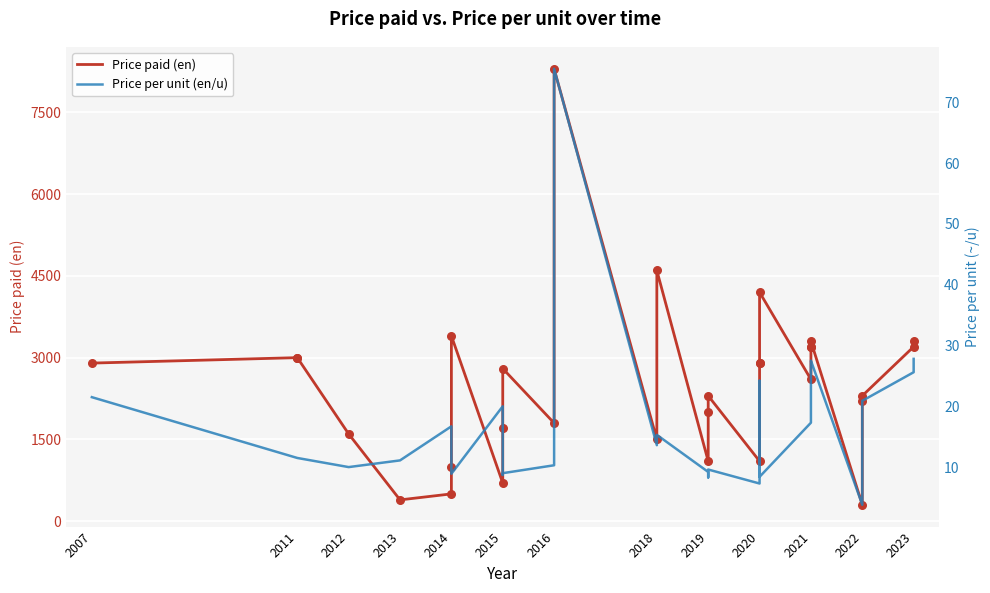

Which series has the widest spread of Y values?

Price paid (en)